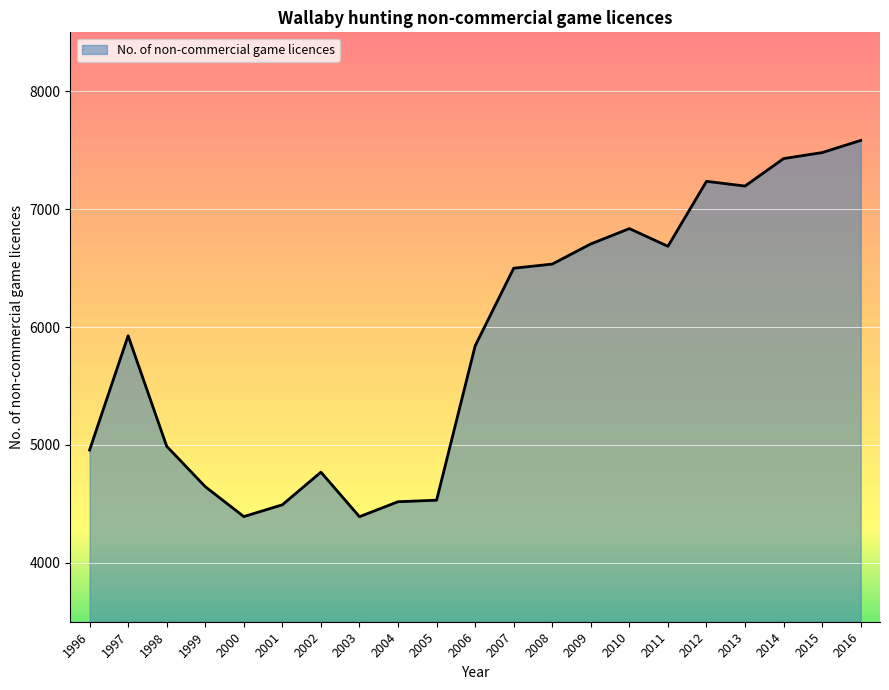

What is the maximum value shown in the chart?

7583